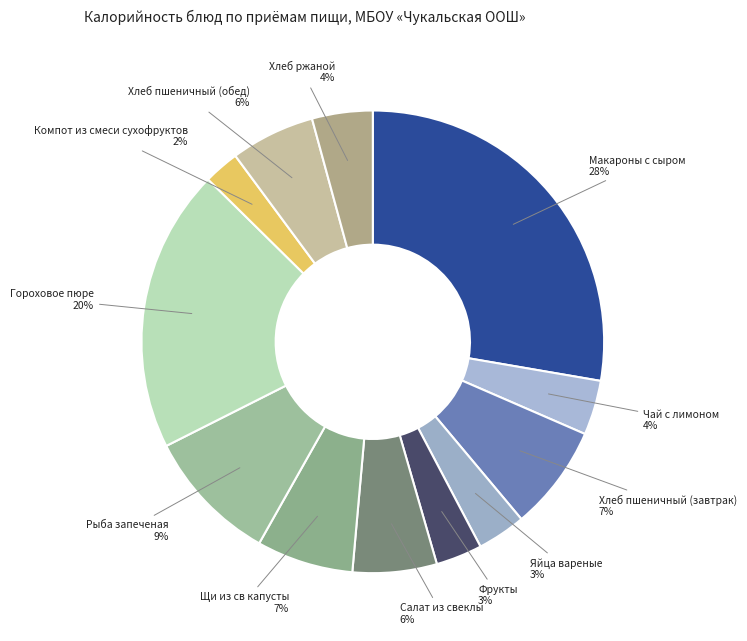

Is there a majority slice in this chart?

No